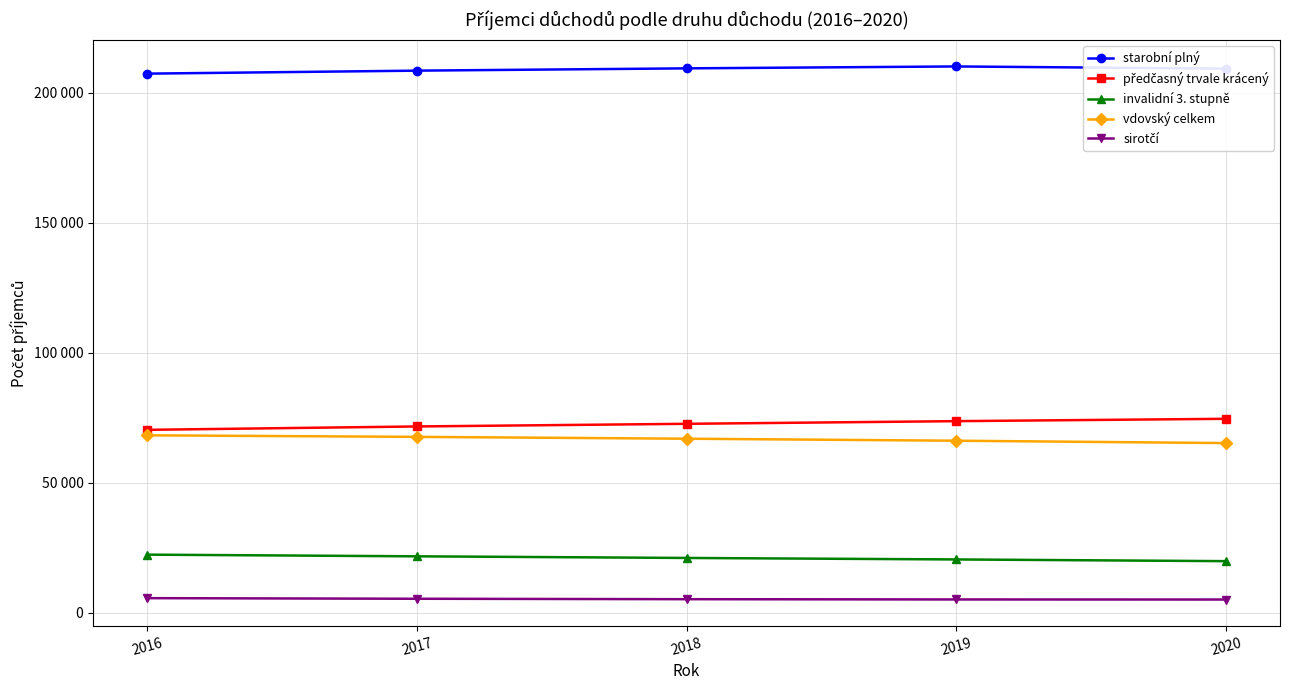

True or false: vdovský celkem has more than 1 points higher than both neighbors.

False